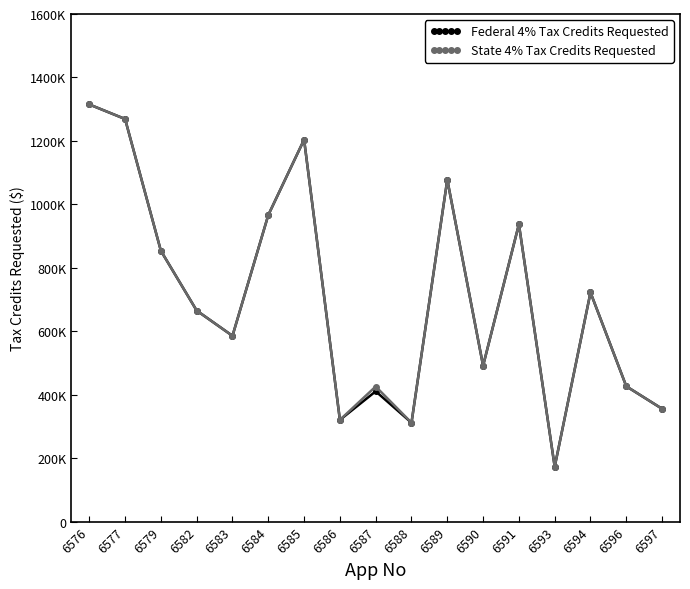

Reading left to right, list all the values displayed in this chart.

Federal 4% Tax Credits Requested: 6576=1314920	6577=1269026	6579=853607	6582=665110	6583=585522	6584=966249	6585=1203927	6586=320510	6587=410649	6588=311674	6589=1077534	6590=491340	6591=937142	6593=172902	6594=722161	6596=426445	6597=355570
State 4% Tax Credits Requested: 6576=1314920	6577=1269026	6579=853607	6582=665110	6583=585522	6584=966249	6585=1203927	6586=320510	6587=425784	6588=311674	6589=1077534	6590=491340	6591=937142	6593=172902	6594=722161	6596=426445	6597=355570